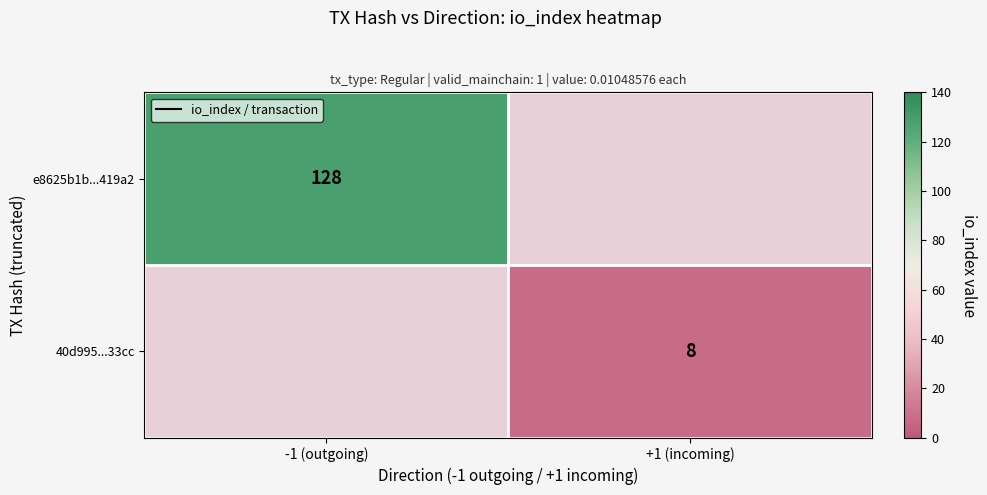

Between +1 (incoming) and -1 (outgoing), which is larger?

-1 (outgoing)